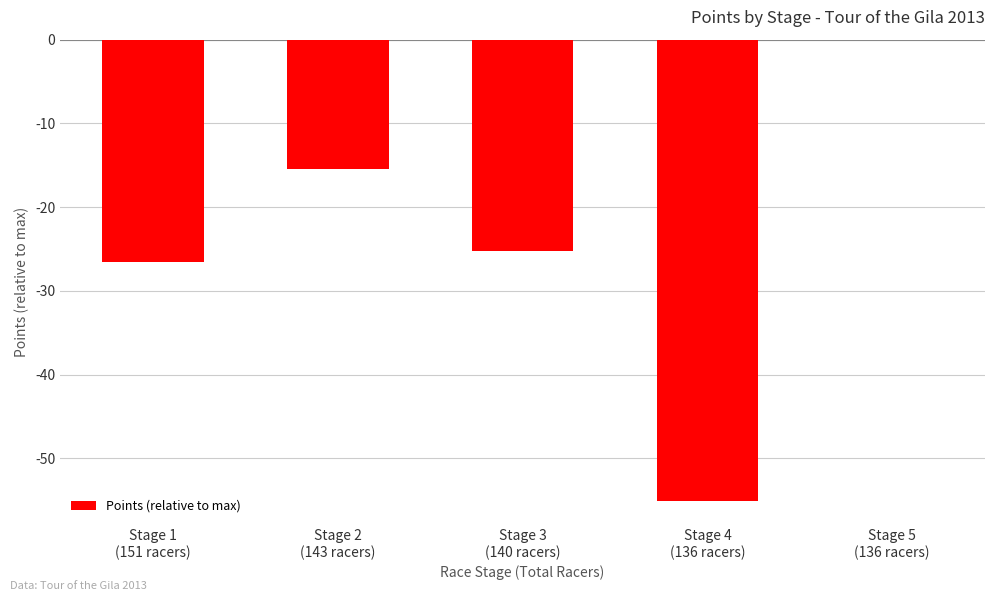

Where does the data first go above -25?

Stage 2
(143 racers)